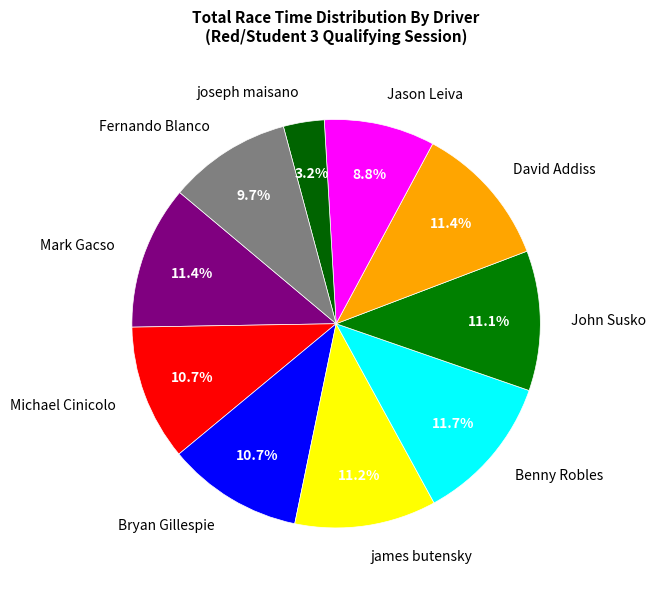

Between Jason Leiva and Fernando Blanco, which is larger?

Fernando Blanco